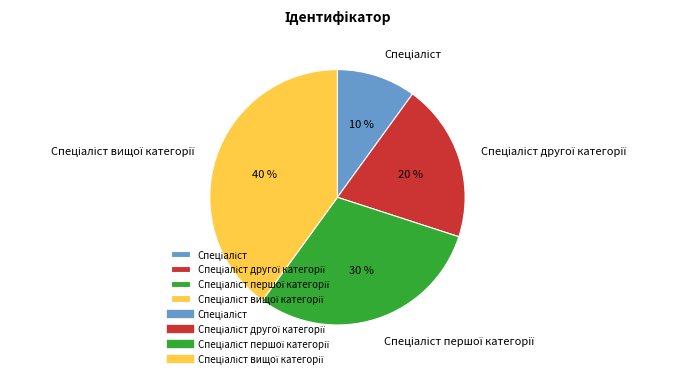

To the nearest percent, what is the average slice percentage?

25%